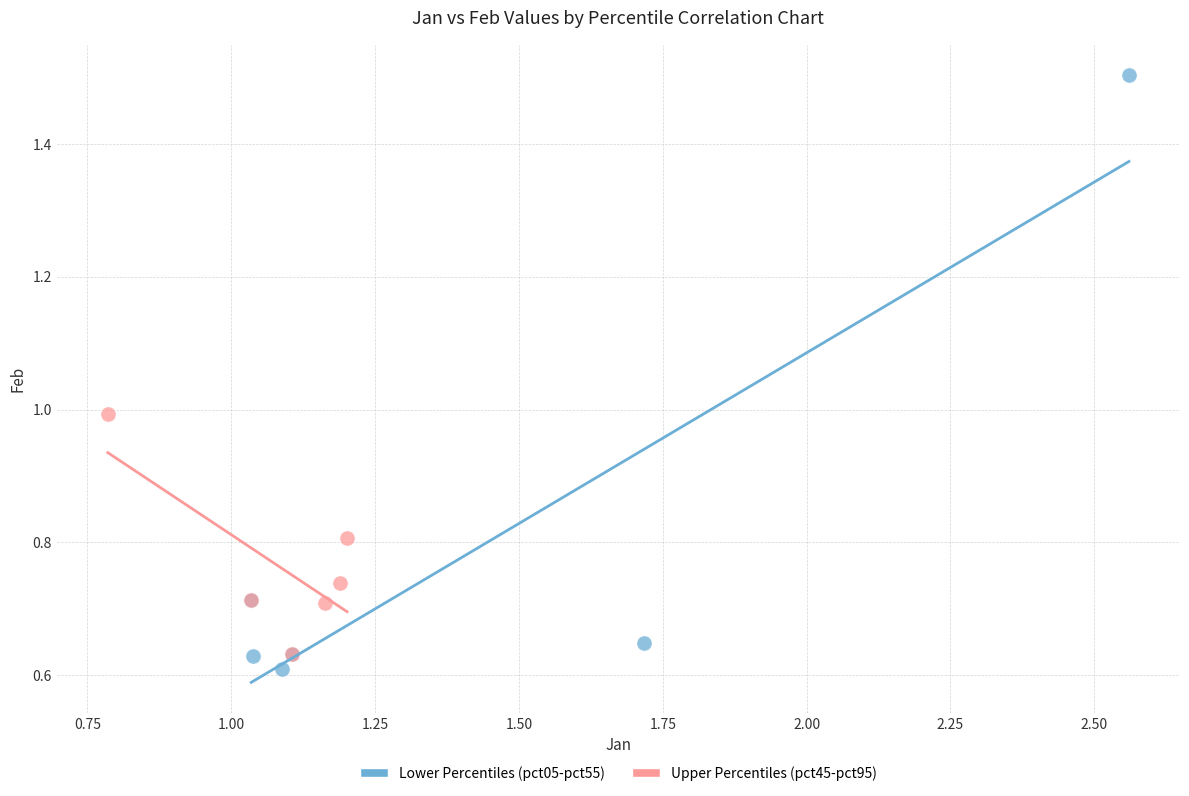

Which series reaches the maximum Y coordinate?

Lower Percentiles (pct05-pct55)